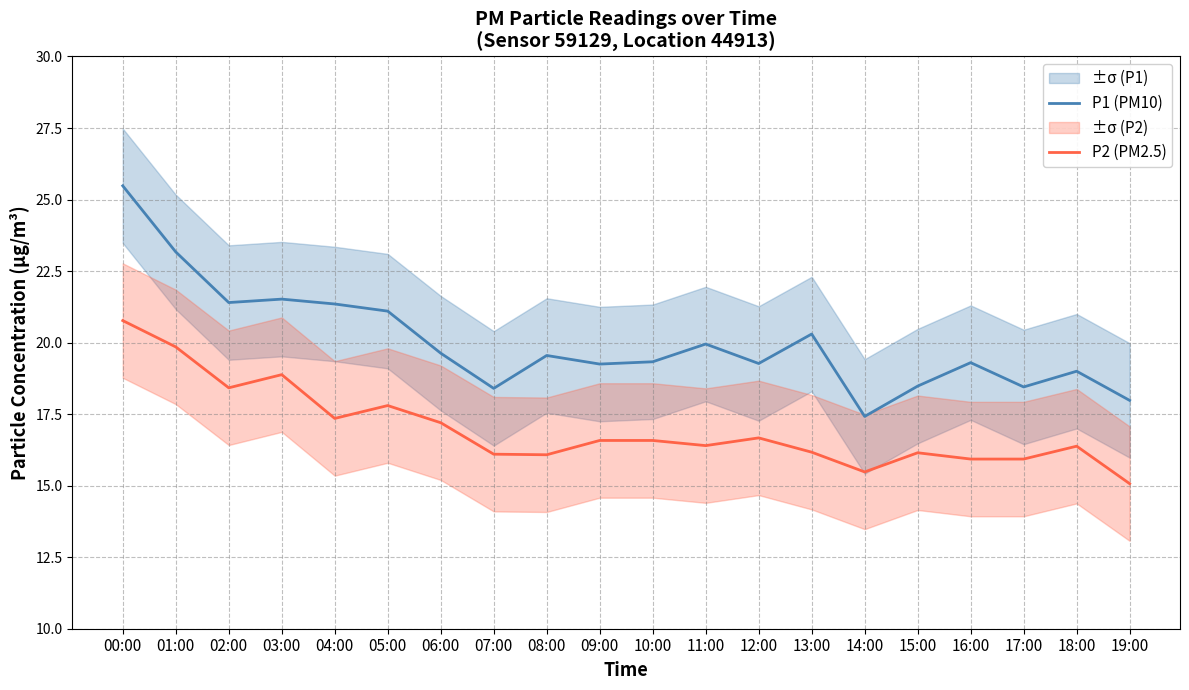

Reading right to left, what are all the values shown in this chart?

P1 (PM10): 18.0	19.0	18.4	19.3	18.5	17.4	20.3	19.3	19.9	19.3	19.2	19.6	18.4	19.6	21.1	21.4	21.5	21.4	23.2	25.5
P2 (PM2.5): 15.1	16.4	15.9	15.9	16.1	15.5	16.2	16.7	16.4	16.6	16.6	16.1	16.1	17.2	17.8	17.4	18.9	18.4	19.9	20.8